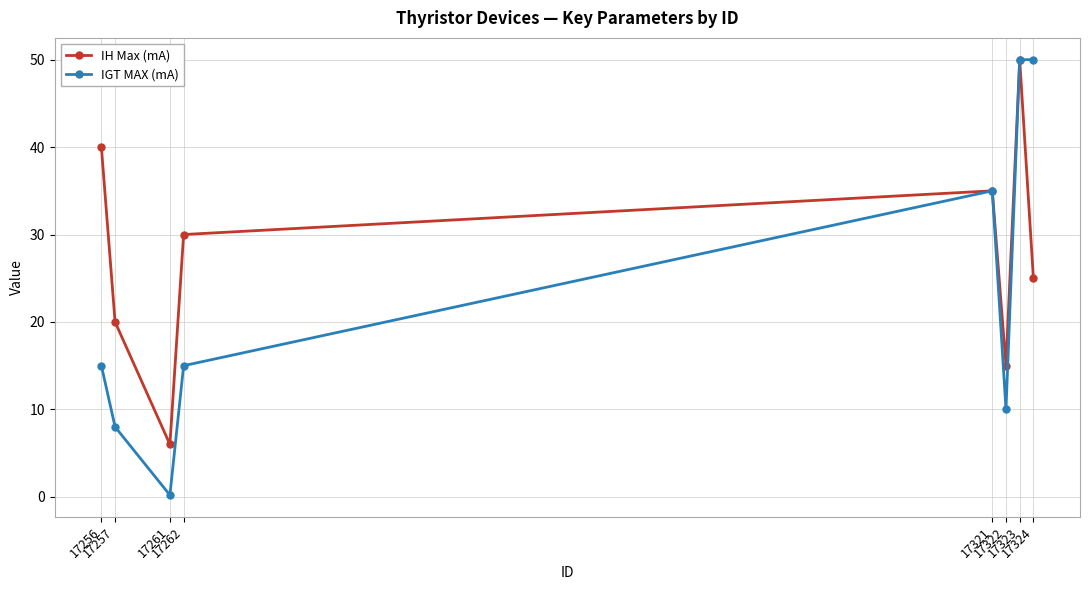

The value of IGT MAX (mA) at 17261 is 0.2. True or false?

True